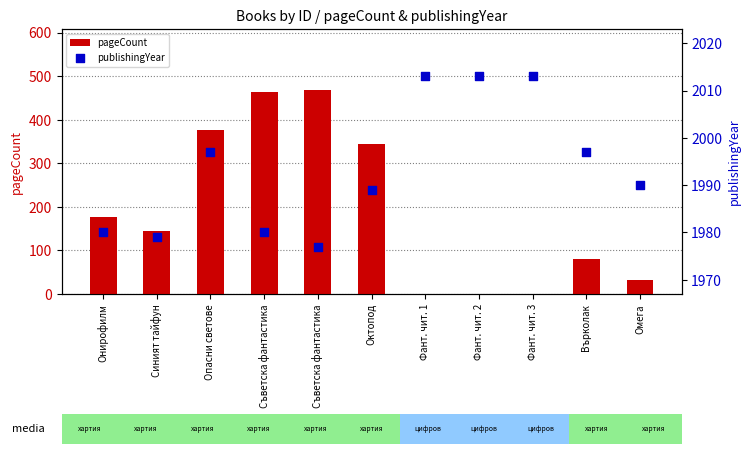

Which series reaches the maximum Y coordinate?

publishingYear